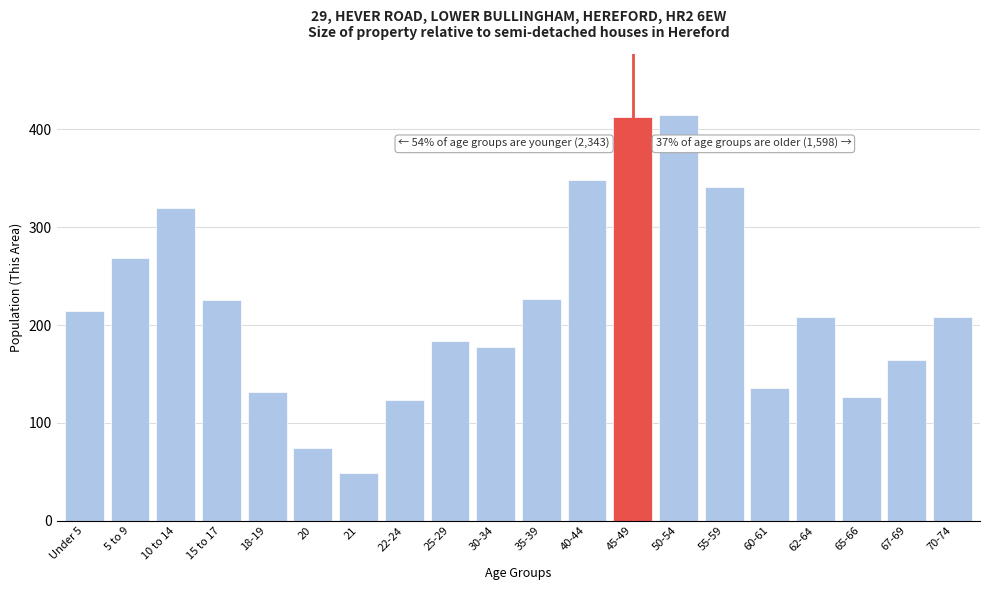

Which label corresponds to the smallest value in the chart?

21